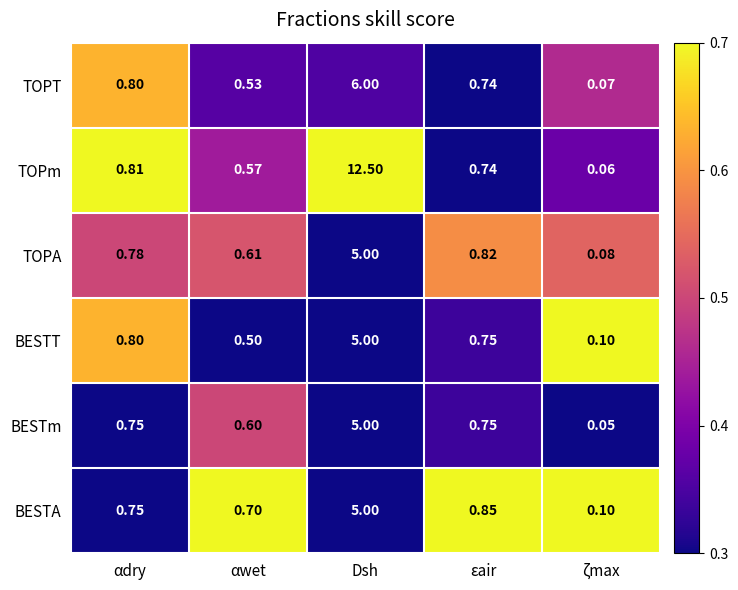

What is the spread (max minus min) of values at ζmax?

0.1